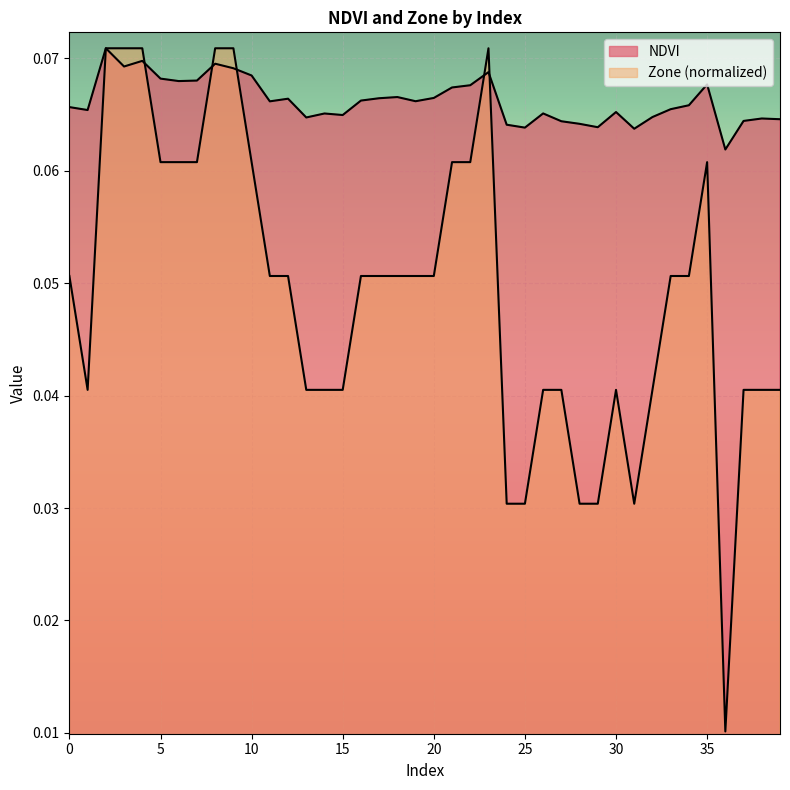

True or false: NDVI has more than 2 interior local peaks.

True